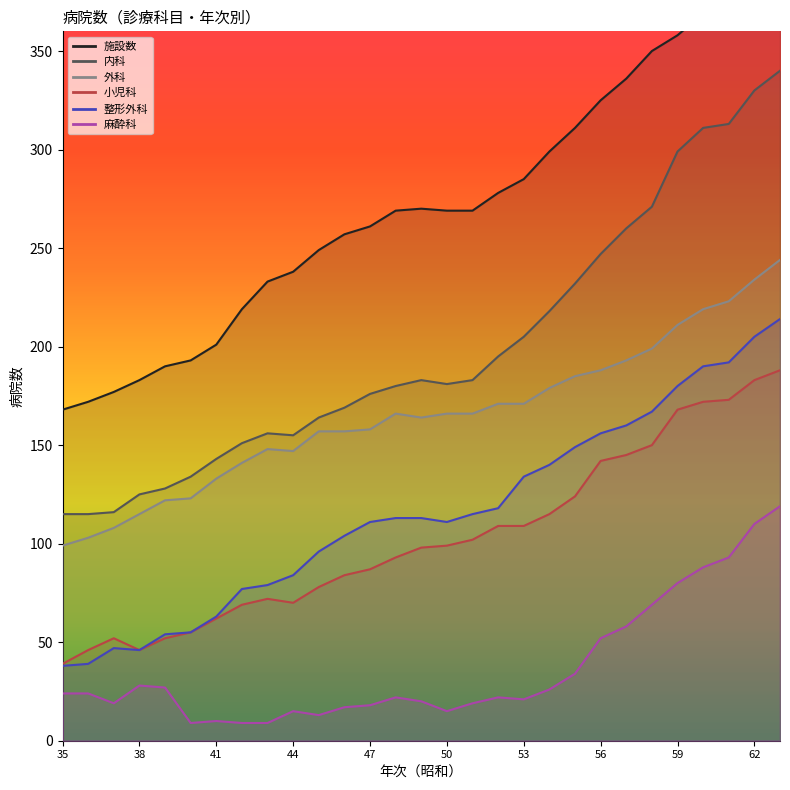

How many data points in 小児科 are less than 98?

14